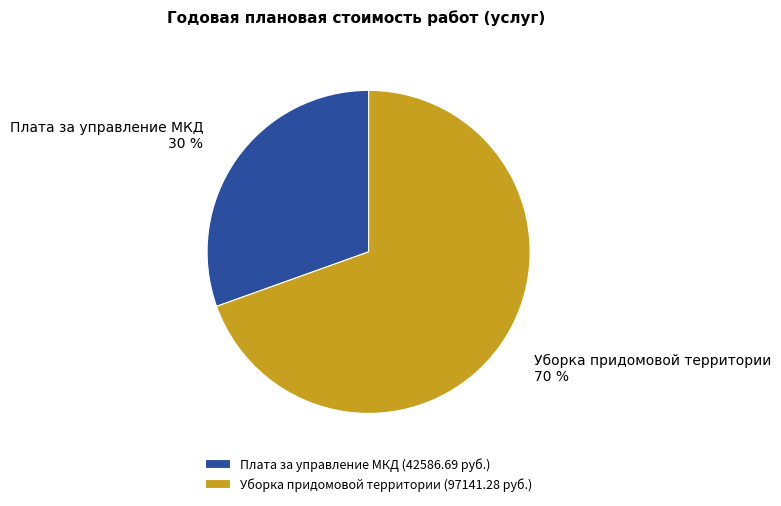

Approximately how many times larger is the value at Уборка придомовой территории compared to Плата за управление МКД?

2.3